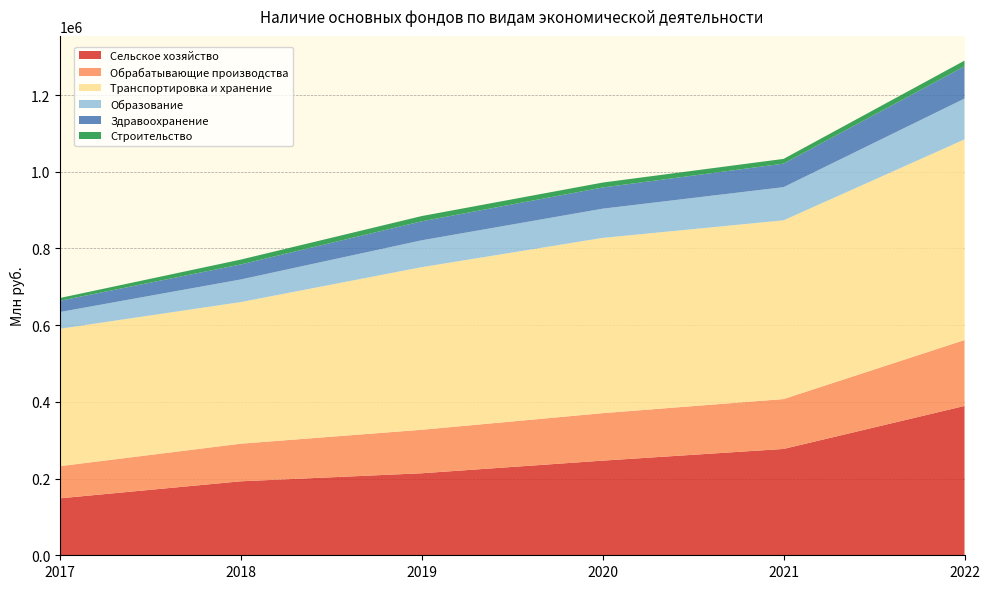

Reading left to right, extract all data points from this chart.

Сельское хозяйство: 148487	192901	213853	246781	277275	389358
Обрабатывающие производства: 83859	98079	113427	123807	130071	171911
Транспортировка и хранение: 358250	369277	424003	457003	466125	523171
Образование: 43688	58940	70042	76132	86466	106455
Здравоохранение: 29289	39173	49515	55299	61246	84051
Строительство: 7246	12646	13673	12838	12411	14886